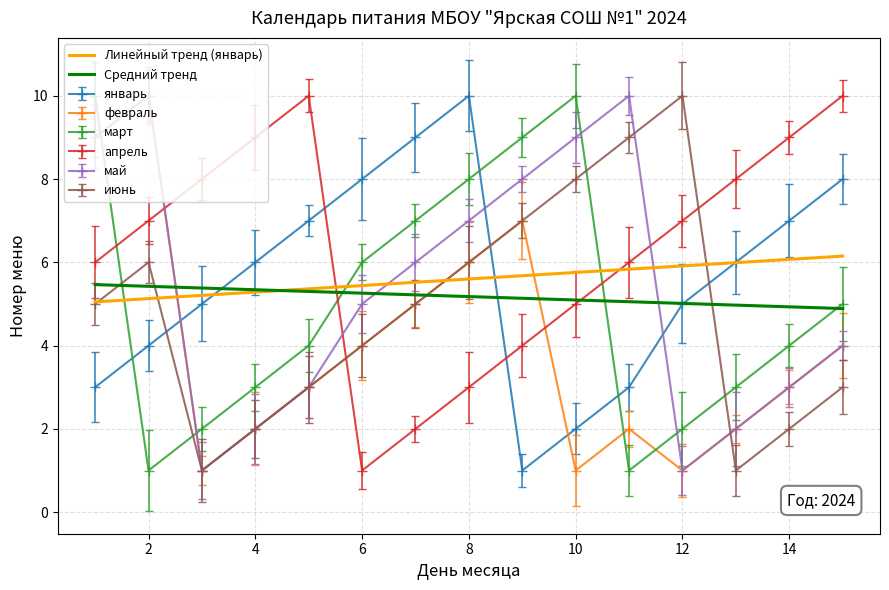

Does the chart have visible grid lines?

Yes